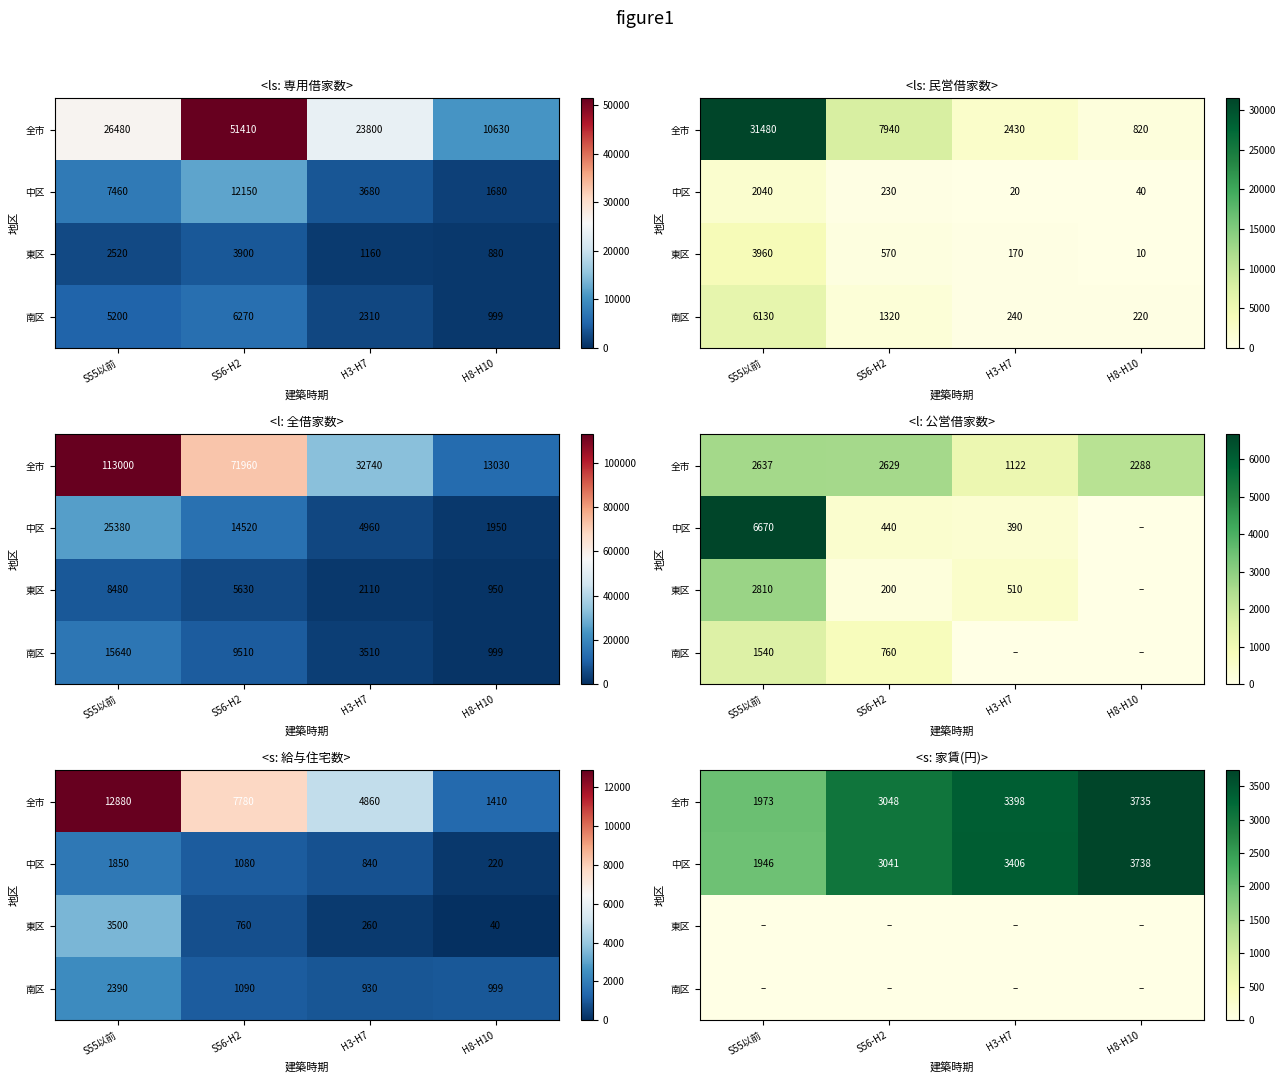

What is the sum of all 中区 values?

12131